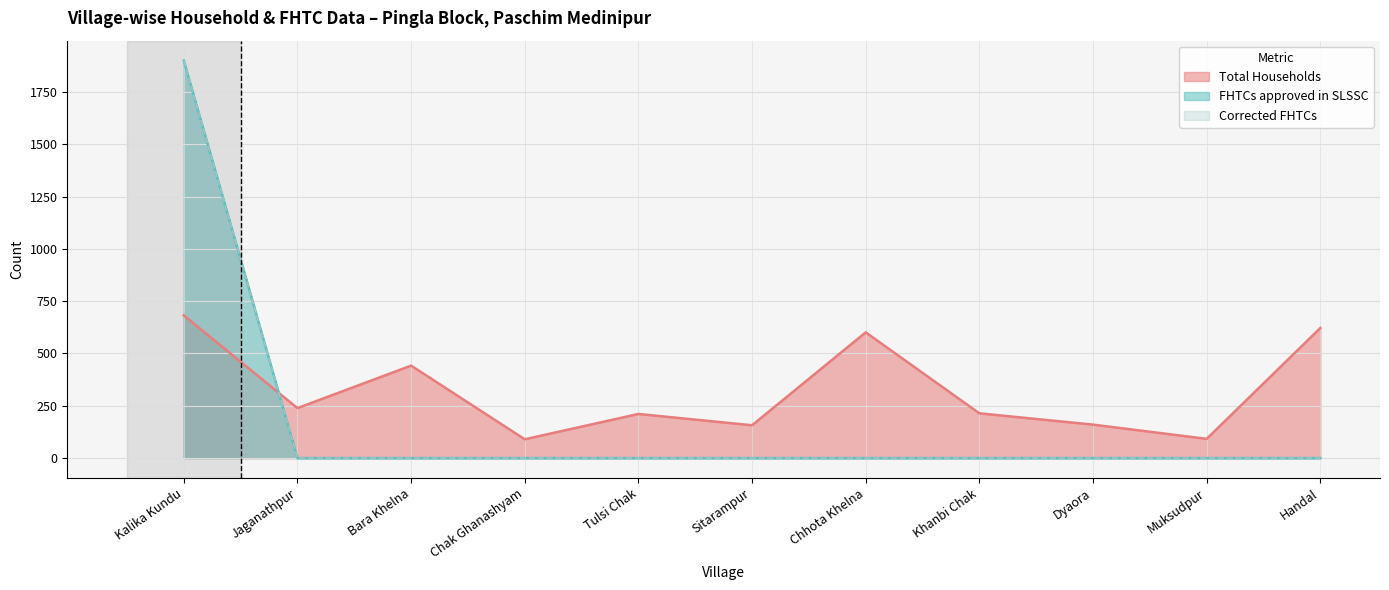

The FHTCs approved in SLSSC series shows 1290 at Tulsi Chak. True or false?

False